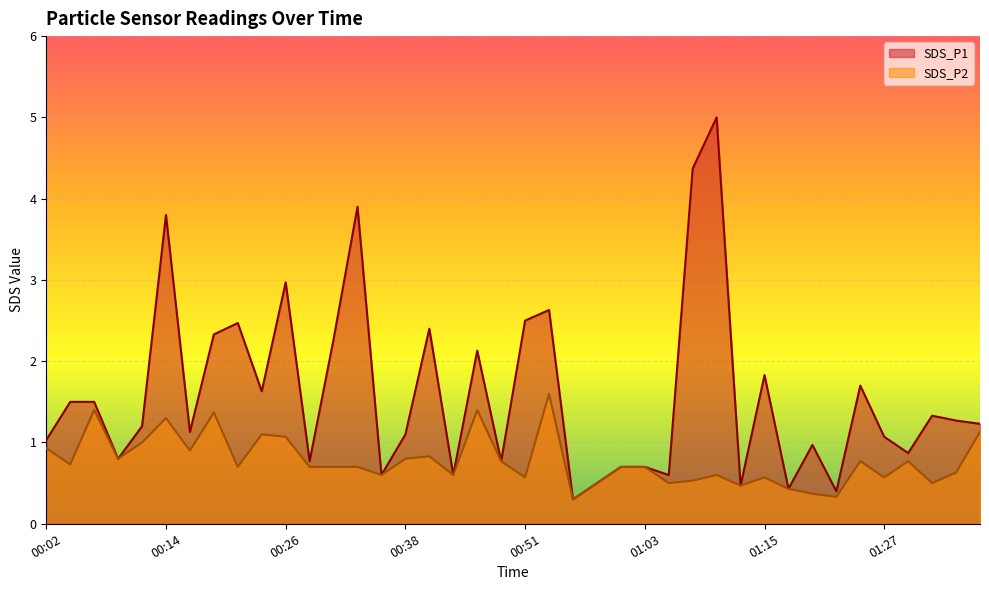

Reading left to right, what are all the values shown in this chart?

SDS_P1: 1.0	1.5	1.5	0.8	1.2	3.8	1.1	2.3	2.5	1.6	3.0	0.8	2.3	3.9	0.6	1.1	2.4	0.6	2.1	0.8	2.5	2.6	0.3	0.5	0.7	0.7	0.6	4.4	5.0	0.5	1.8	0.4	1.0	0.4	1.7	1.1	0.9	1.3	1.3	1.2
SDS_P2: 0.9	0.7	1.4	0.8	1.0	1.3	0.9	1.4	0.7	1.1	1.1	0.7	0.7	0.7	0.6	0.8	0.8	0.6	1.4	0.8	0.6	1.6	0.3	0.5	0.7	0.7	0.5	0.5	0.6	0.5	0.6	0.4	0.4	0.3	0.8	0.6	0.8	0.5	0.6	1.1